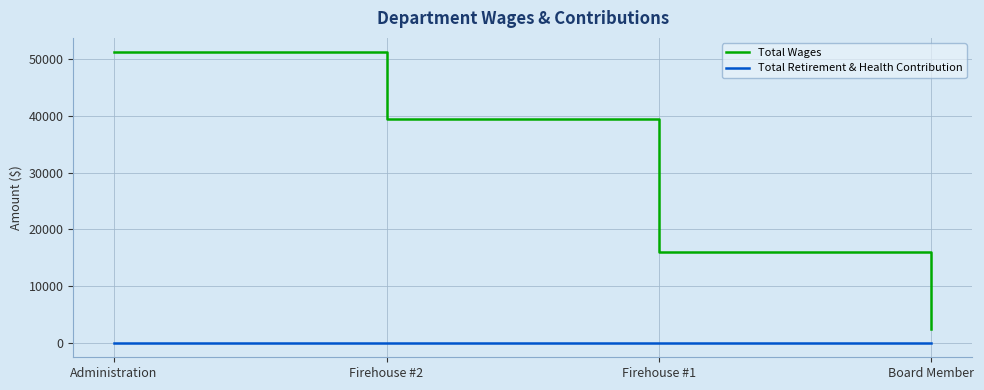

List the series in order of their peak value, highest first.

Total Wages, Total Retirement & Health Contribution